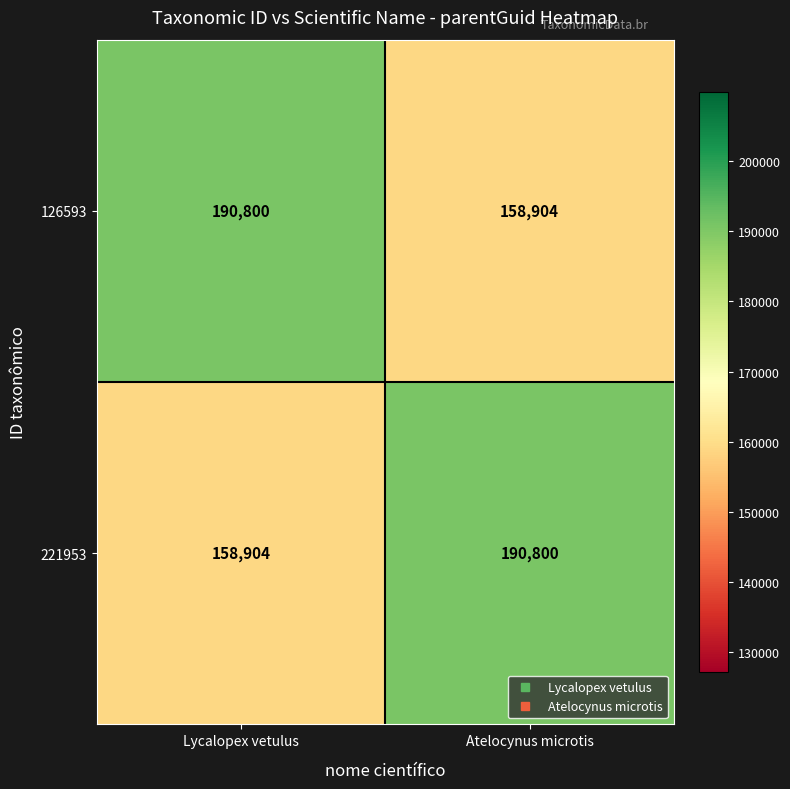

The value of 126593 at Atelocynus microtis is 245525. True or false?

False